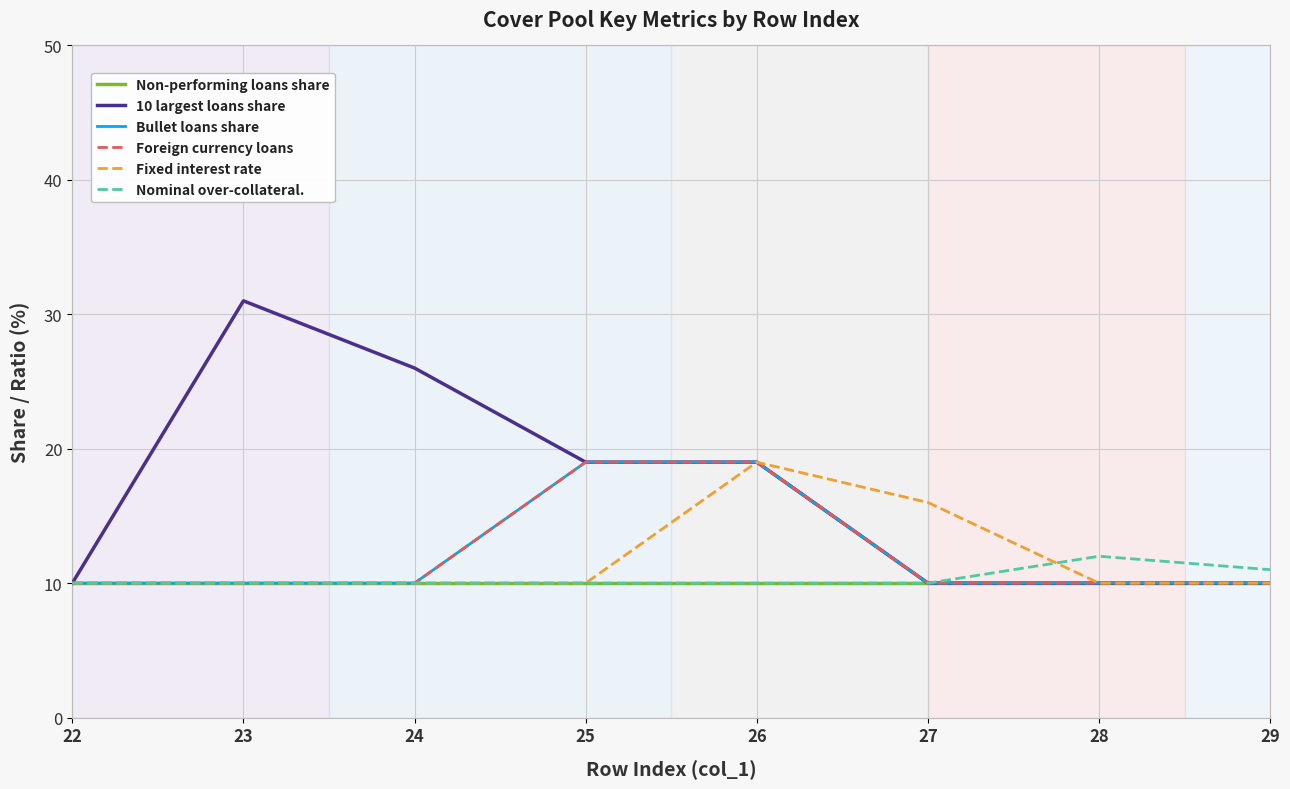

What is the sum of the Nominal over-collateral. values at 22 and 24?

20